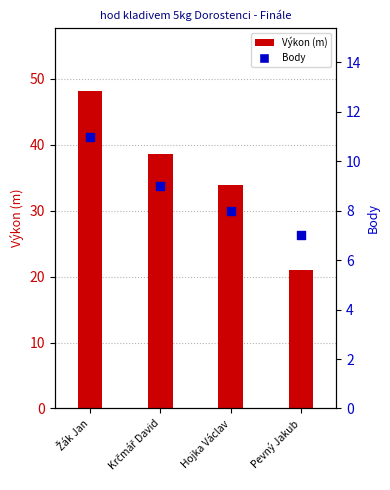

Which series has the largest total across all categories?

Výkon (m)